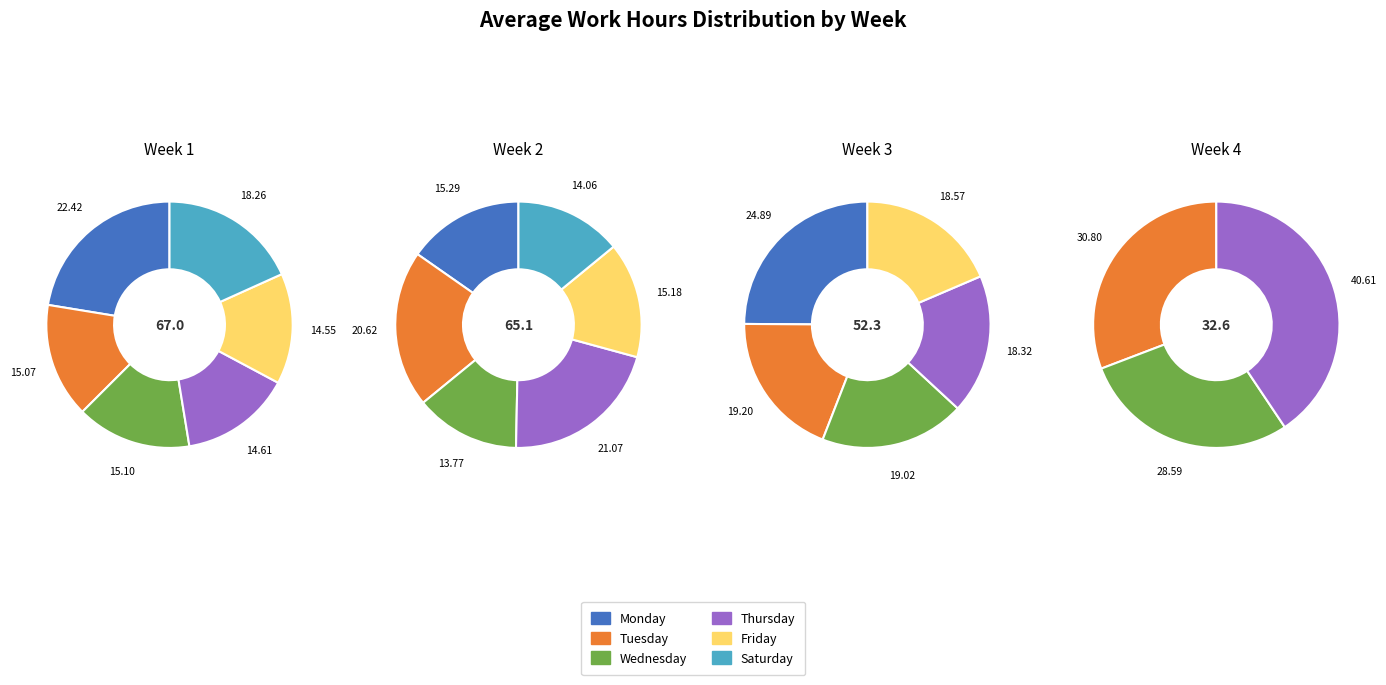

To the nearest percent, what portion does 0 represent?

23%